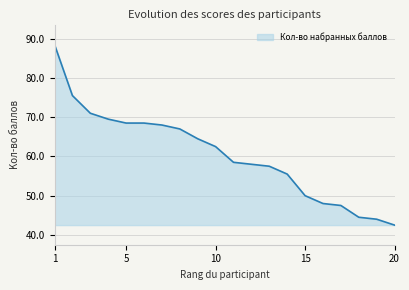

What is the greatest value displayed?

88.5